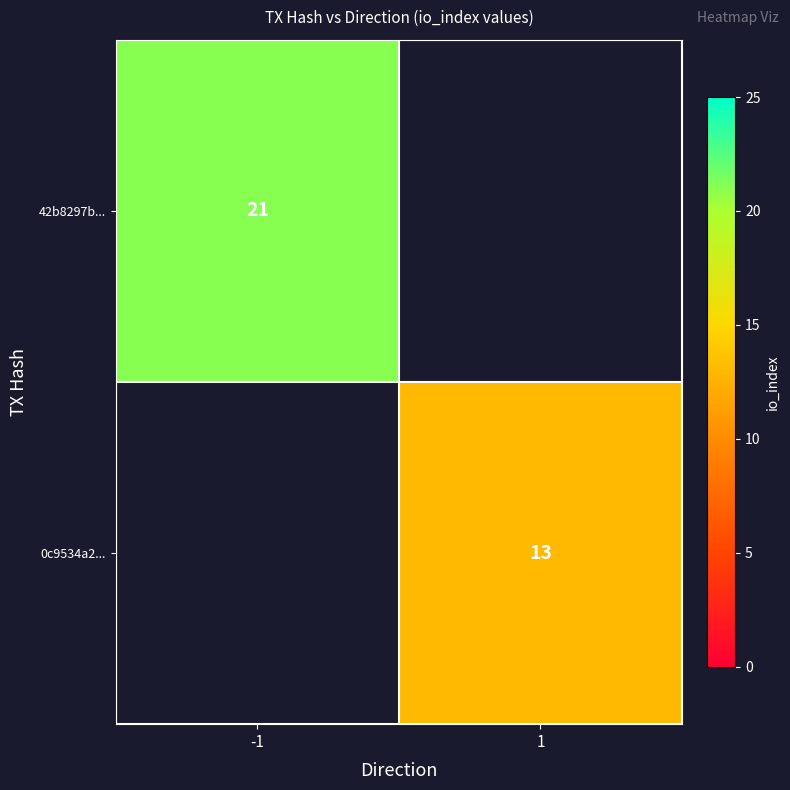

The value of 42b8297b... at -1 is 13. True or false?

False